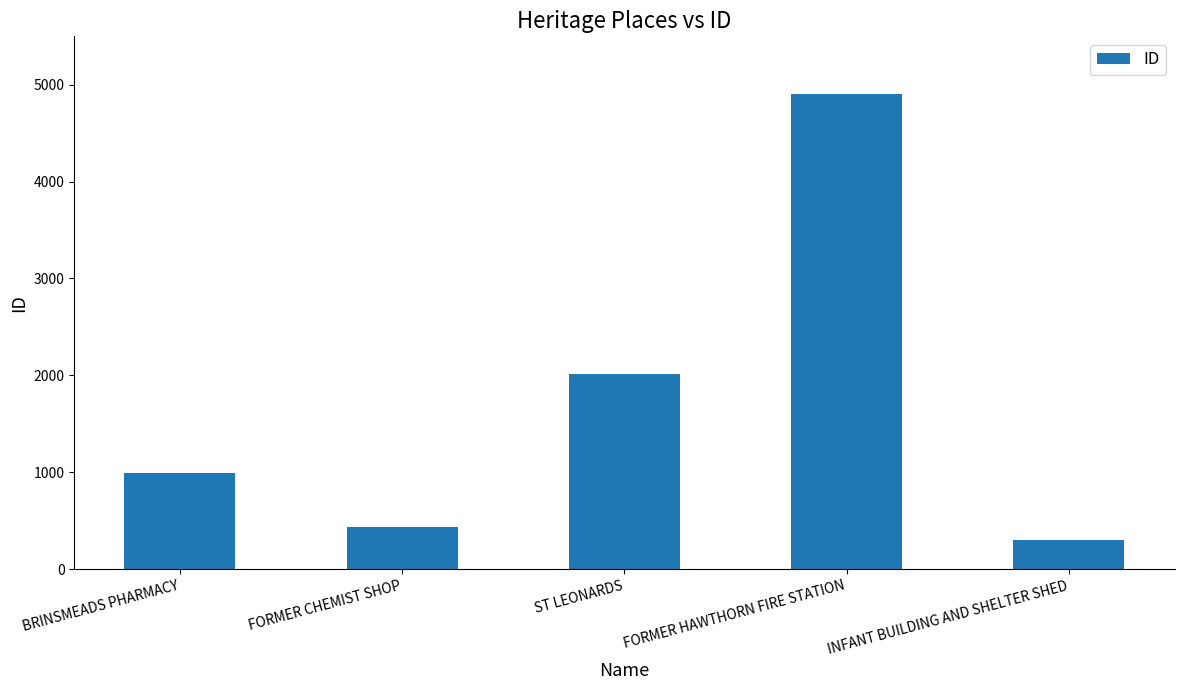

Reading left to right, list all the values displayed in this chart.

BRINSMEADS PHARMACY=988	FORMER CHEMIST SHOP=435	ST LEONARDS=2013	FORMER HAWTHORN FIRE STATION=4906	INFANT BUILDING AND SHELTER SHED=302